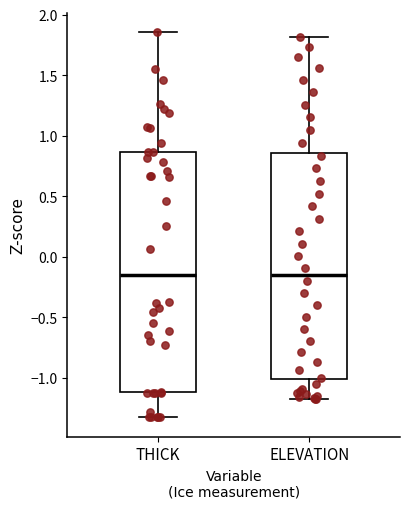

Reading left to right, read every box against the y-axis: the position of its median line, the range the box covers, and the ends of its whiskers. The values are not printed on the chart, so give them approximately, as read against the axis.

THICK: median -0.15, box -1.10 to 0.85, whiskers -1.35 to 1.85
ELEVATION: median -0.15, box -1.00 to 0.85, whiskers -1.15 to 1.80